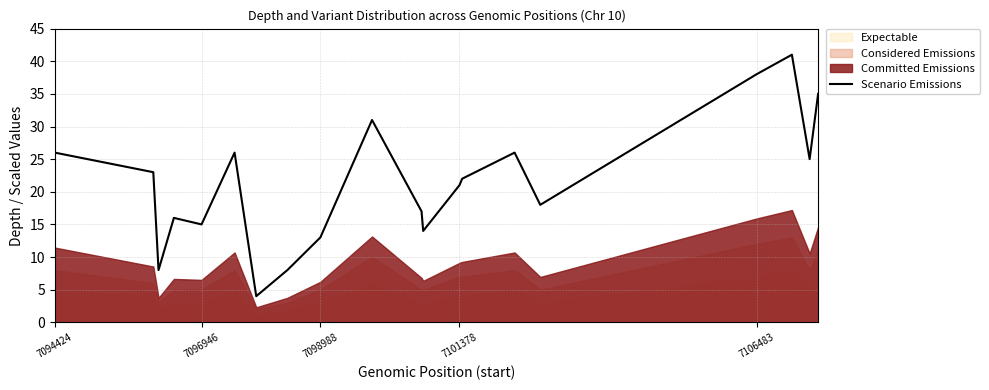

True or false: Scenario Emissions has a value of 26 at 7094424.

True